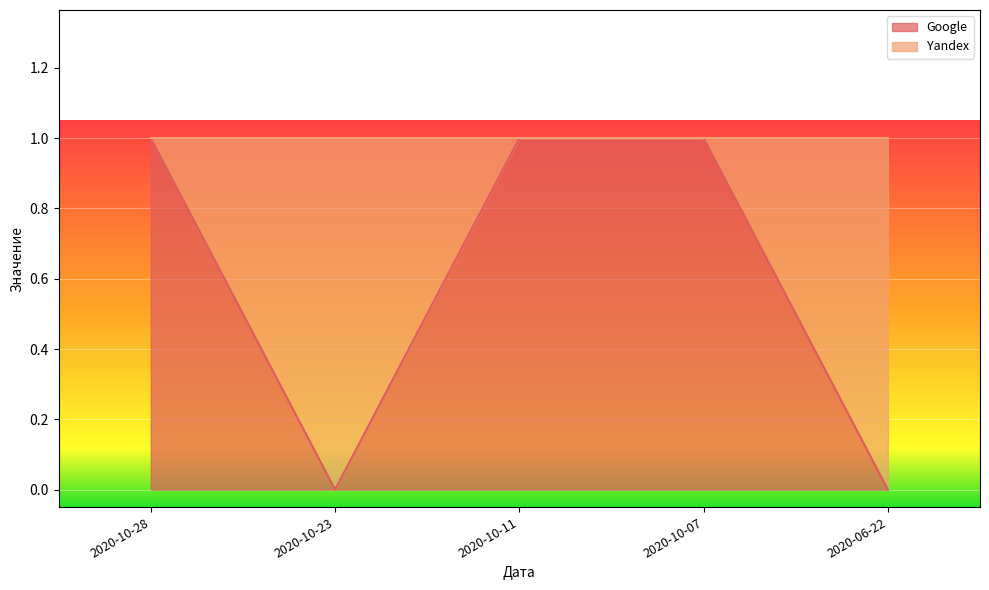

What is the approximate value at 2020-10-28?

1